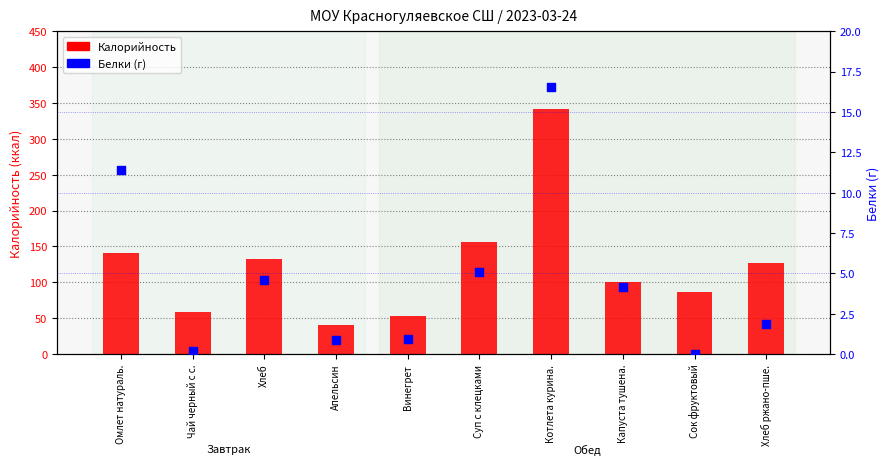

Is the value of Калорийность at Суп с клецками greater than the value of Белки (г) at Хлеб ржано-пше.?

Yes